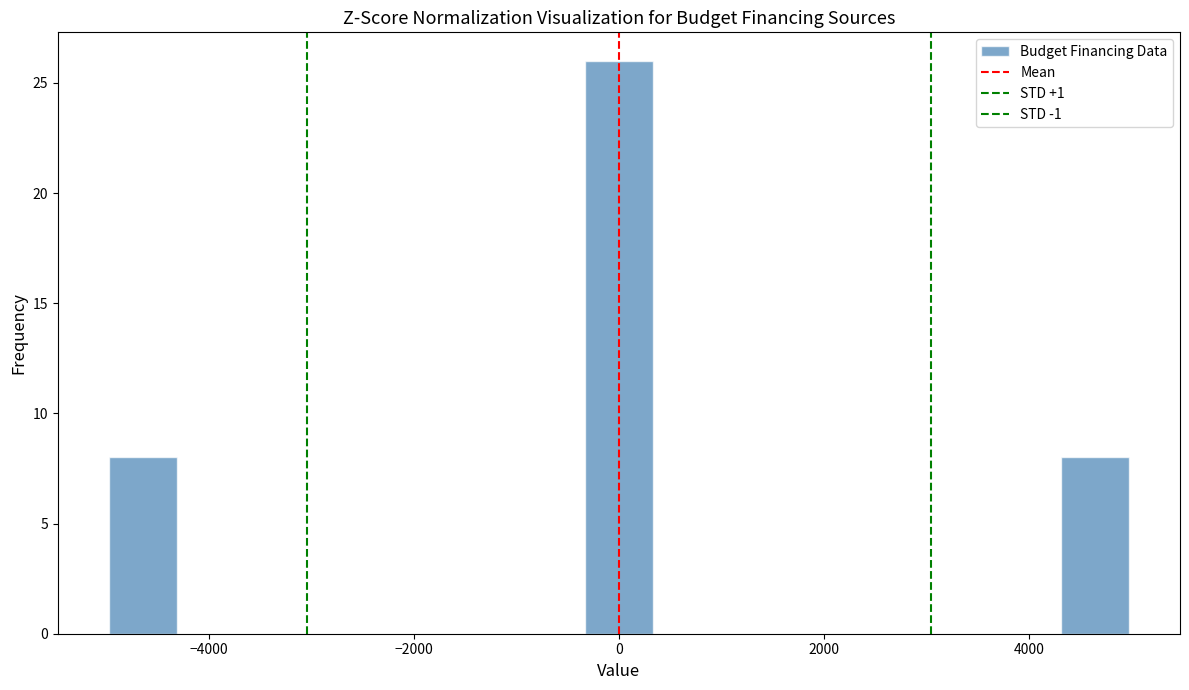

Read against the x-axis, roughly where is the centre of the tallest bar?

0